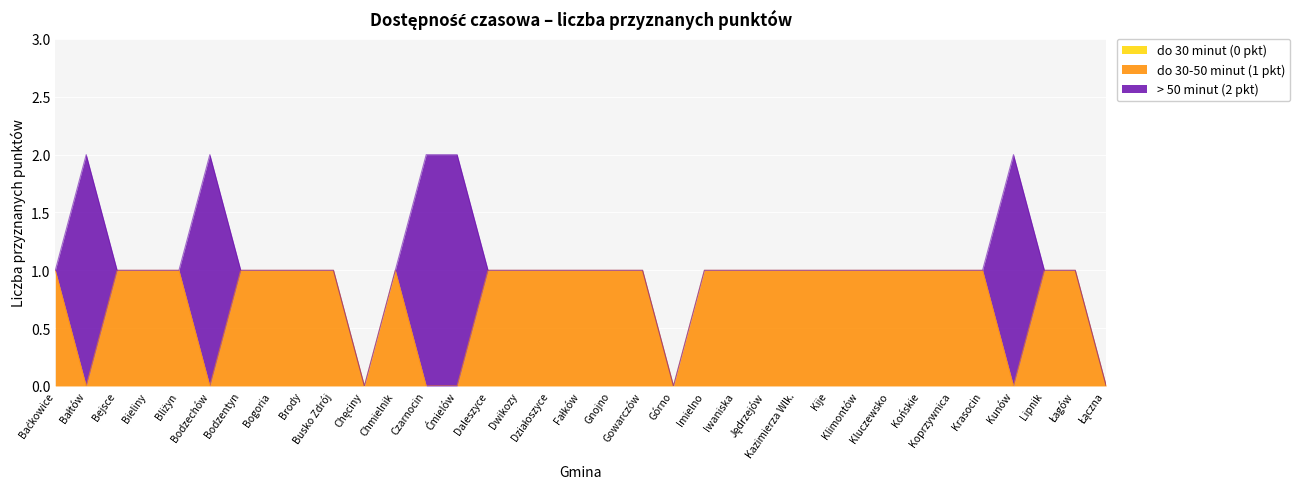

How many series are shown in this chart?

3